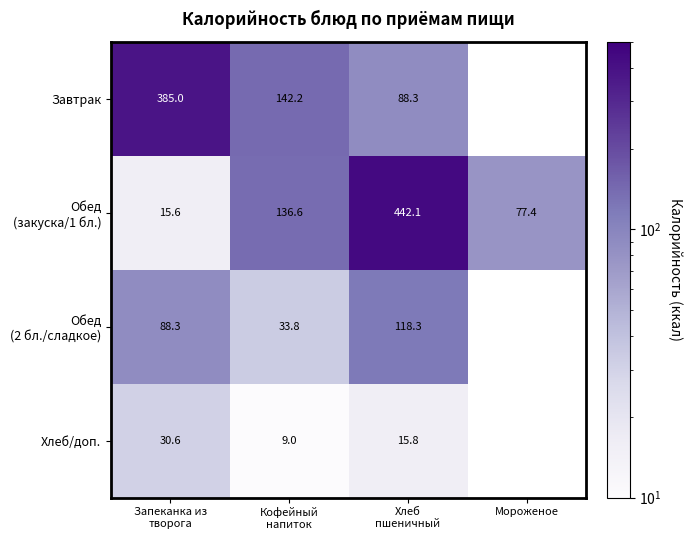

Which series has the widest spread of values?

Обед (закуска/1 бл.)